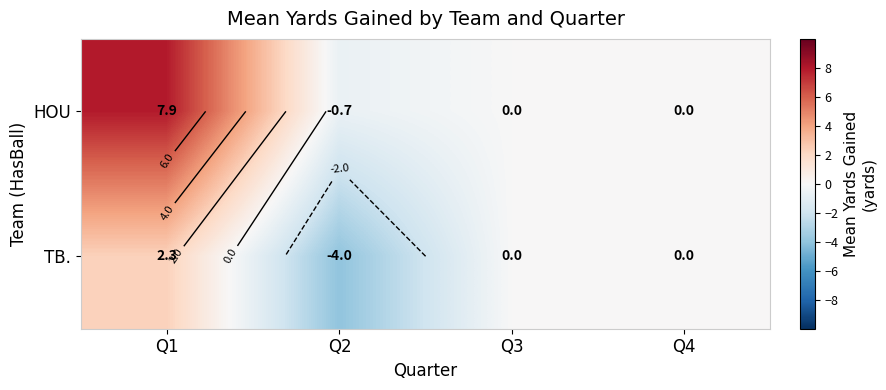

What is the lowest value of the TB. series?

-4.0